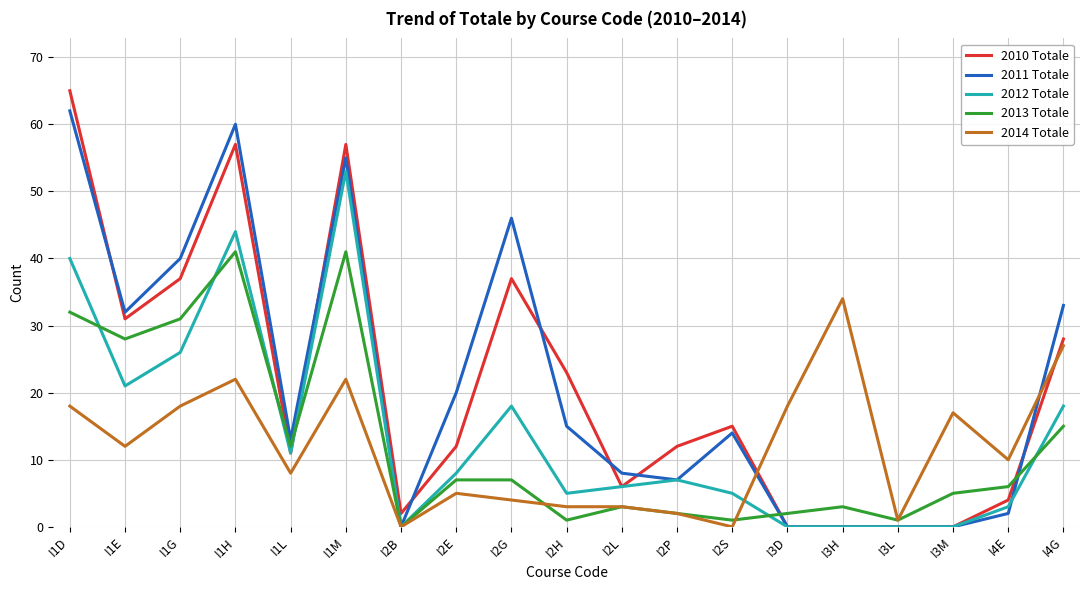

Is the value of 2014 Totale at I4G greater than the value of 2010 Totale at I2G?

No